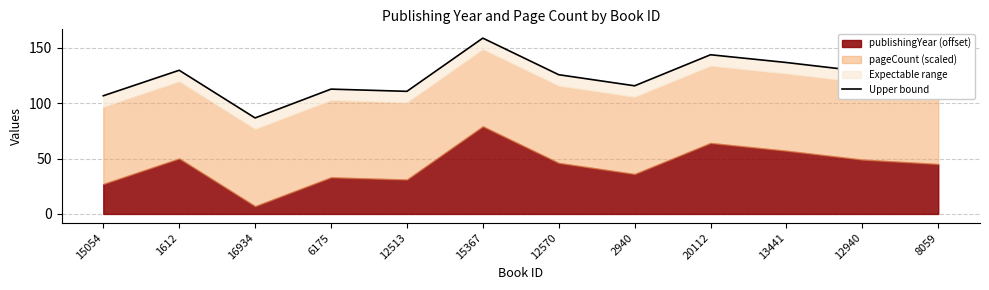

The value at 13441 is 136.6. True or false?

True